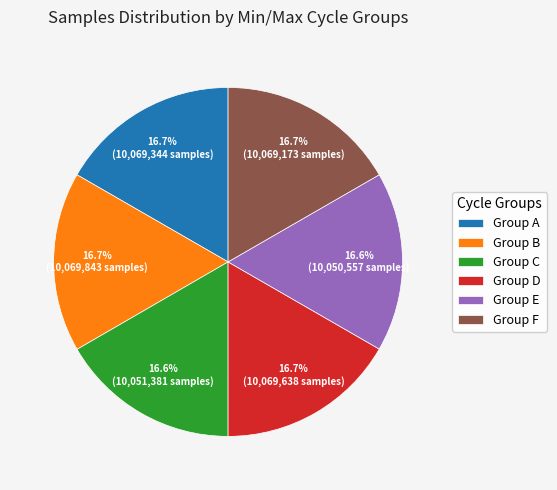

How many slices are in this pie chart?

6